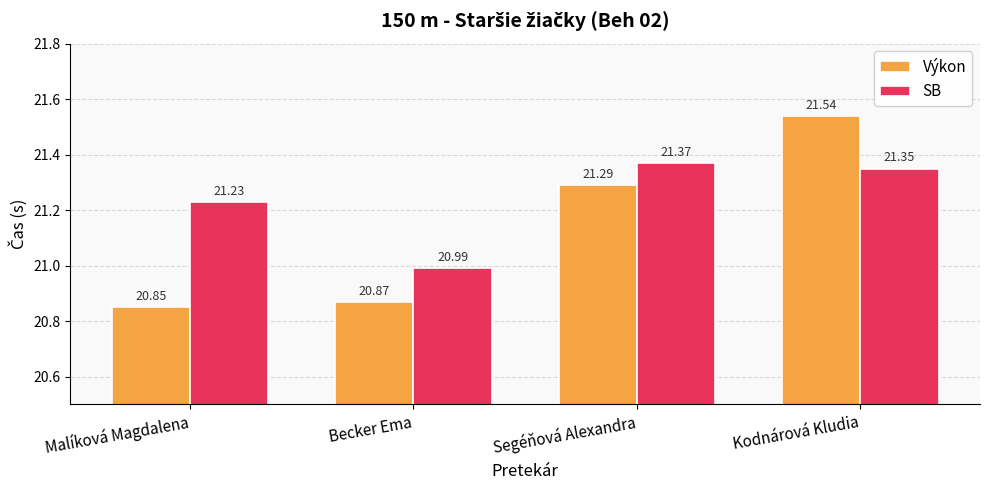

True or false: Výkon has a value of 12.7 at Segéňová Alexandra.

False